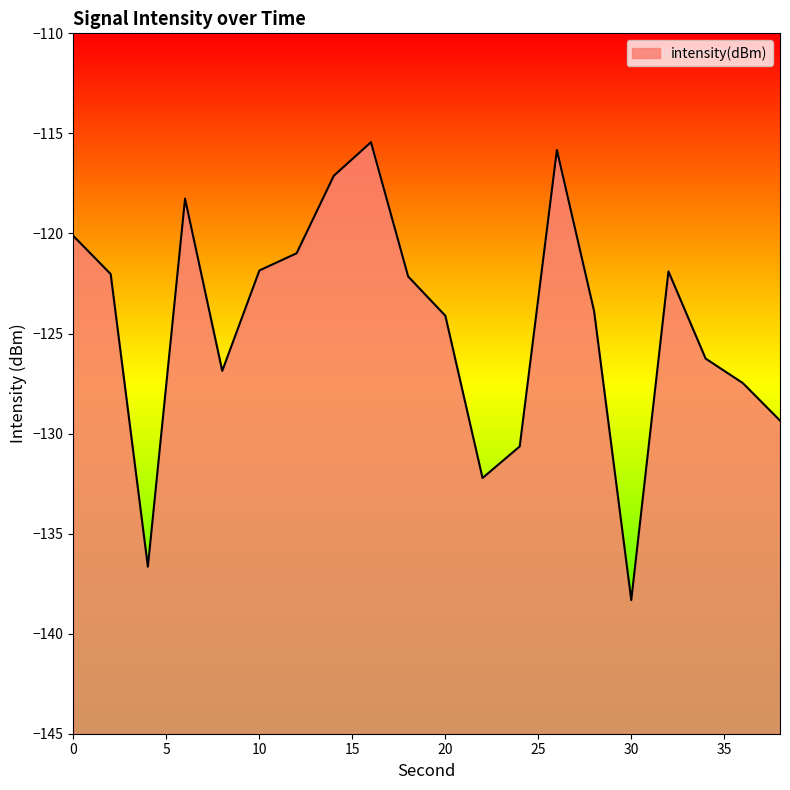

The chart shows a value of -205.4 at 20. True or false?

False